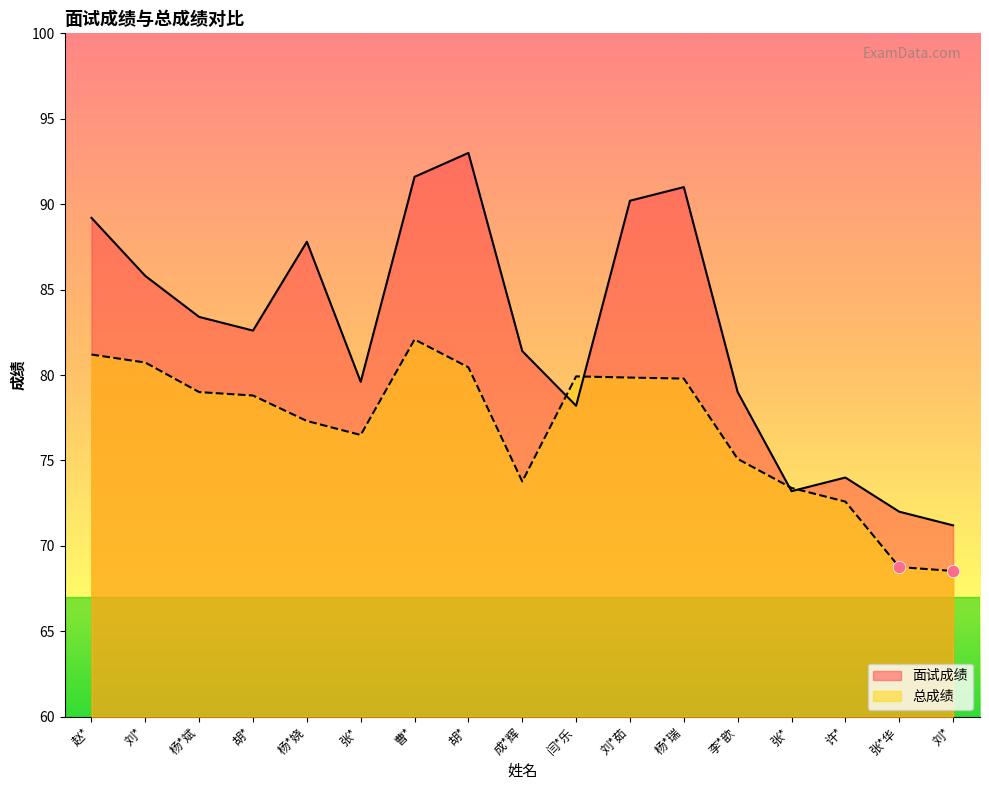

What is the total value across all series at 杨*斌?

162.4